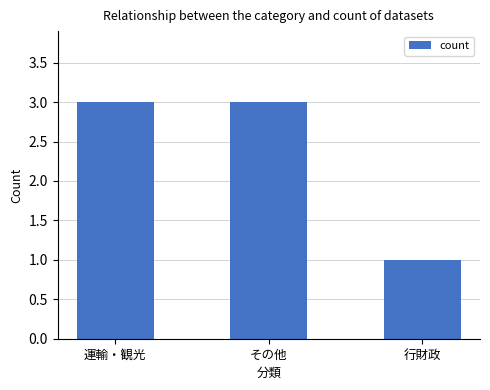

Are the bars horizontal?

No